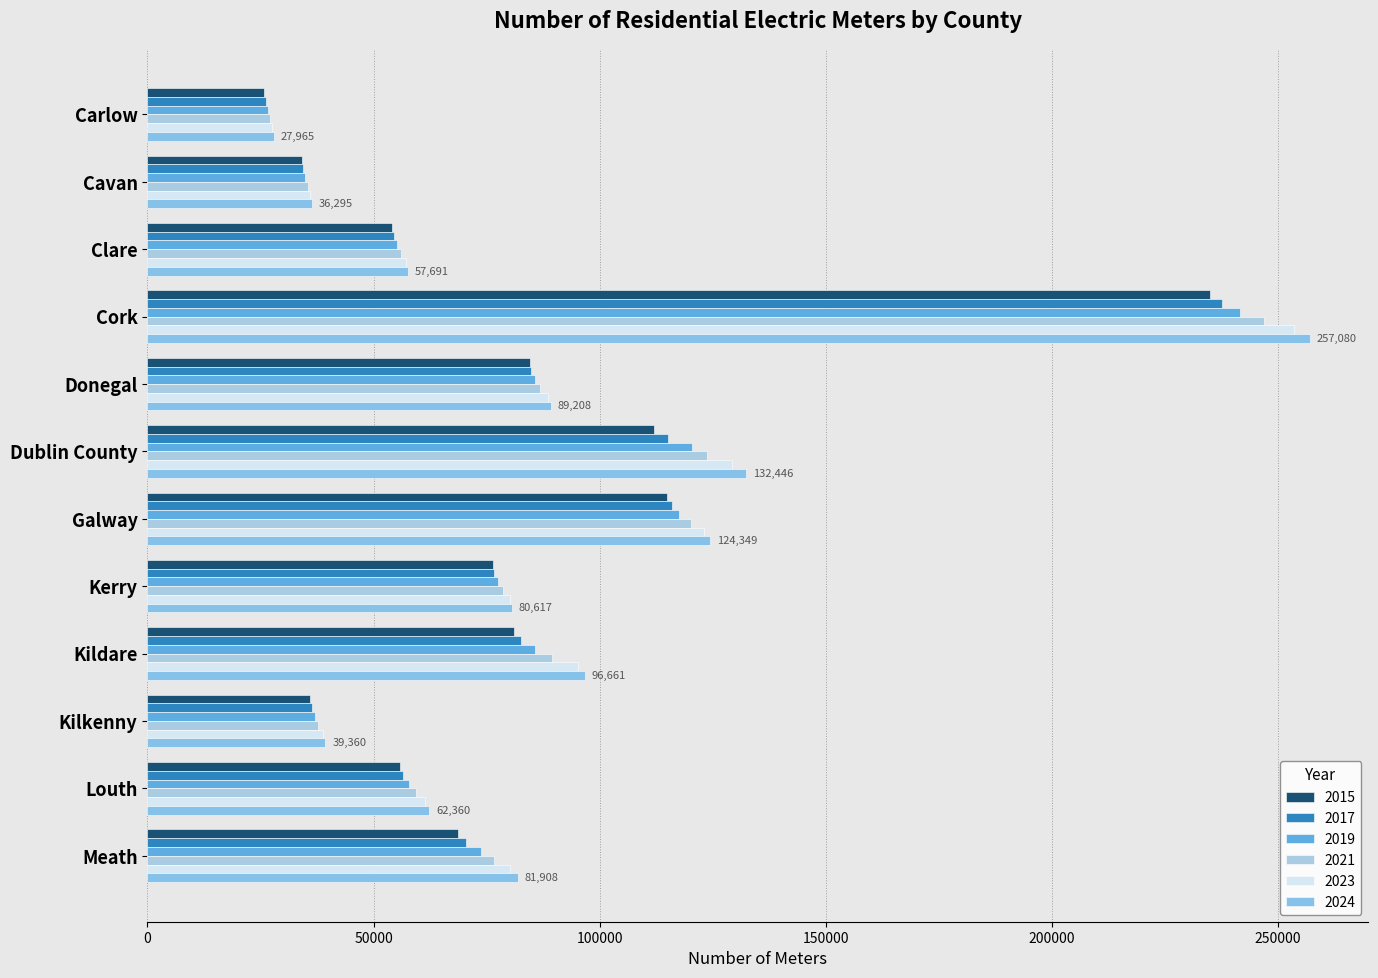

At which label does 2021 first exceed 78737?

Cork